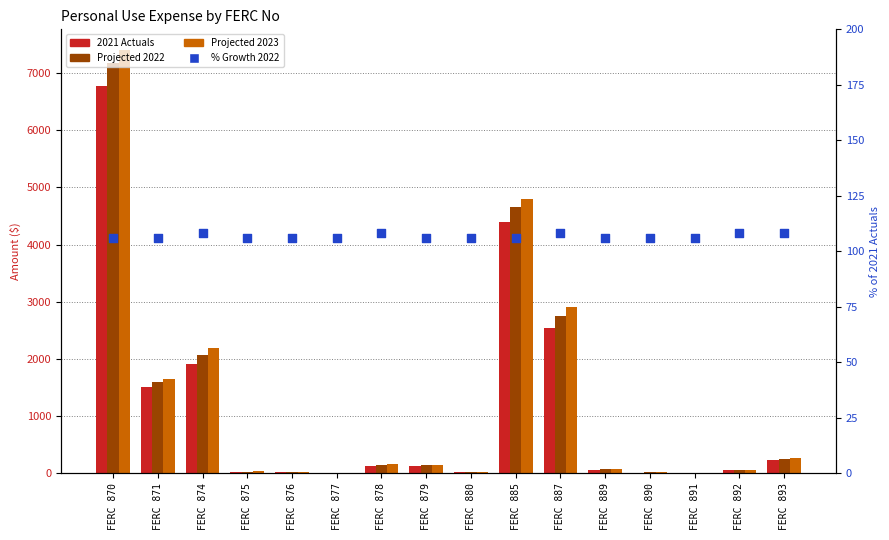

At how many categories does at least one series exceed 6612?

1